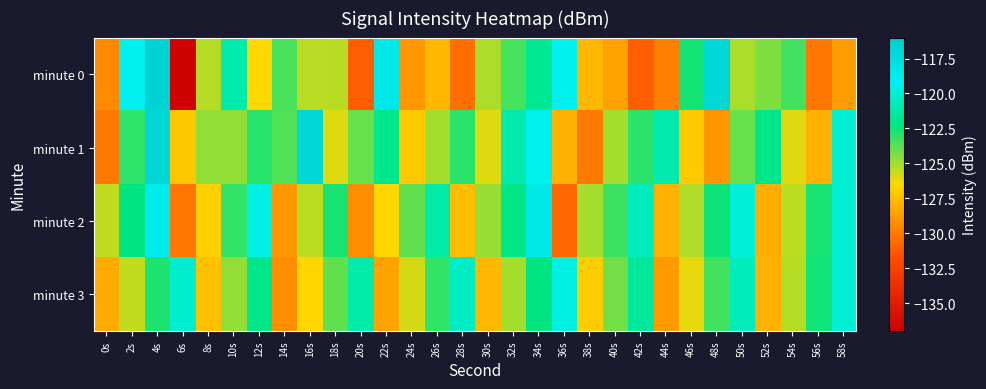

At 6s, list the series in order from largest to smallest.

minute 3, minute 1, minute 2, minute 0